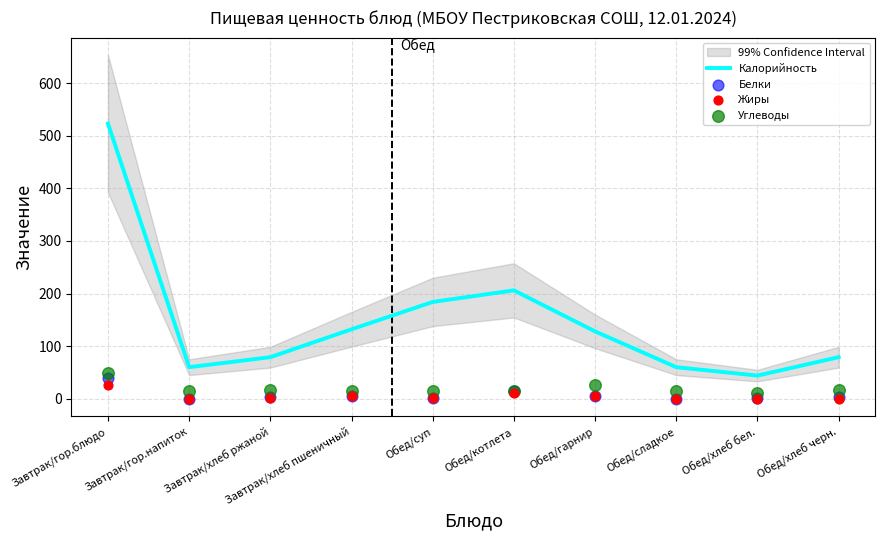

Is the value of Белки at Завтрак/гор.напиток greater than the value of Углеводы at Обед/гарнир?

No